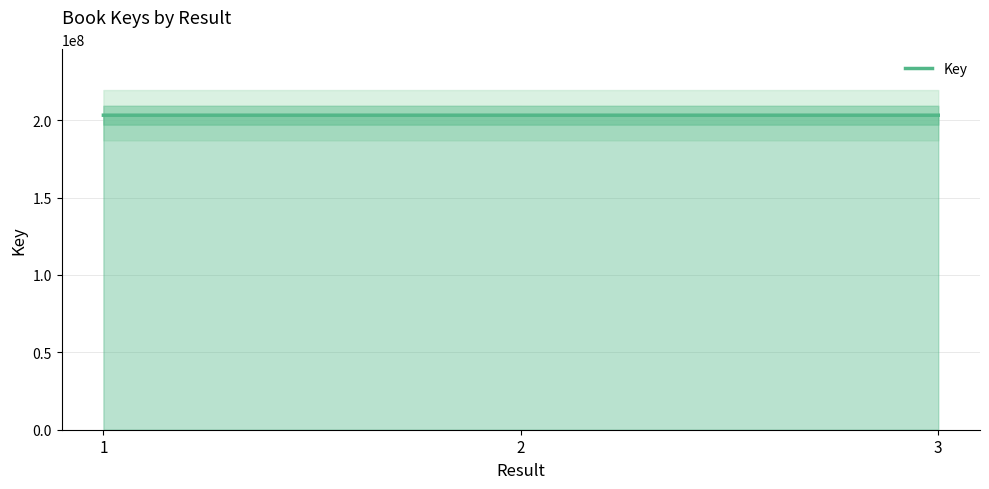

Reading right to left, list all the values displayed in this chart.

3=203276668	2=203276668	1=203277603